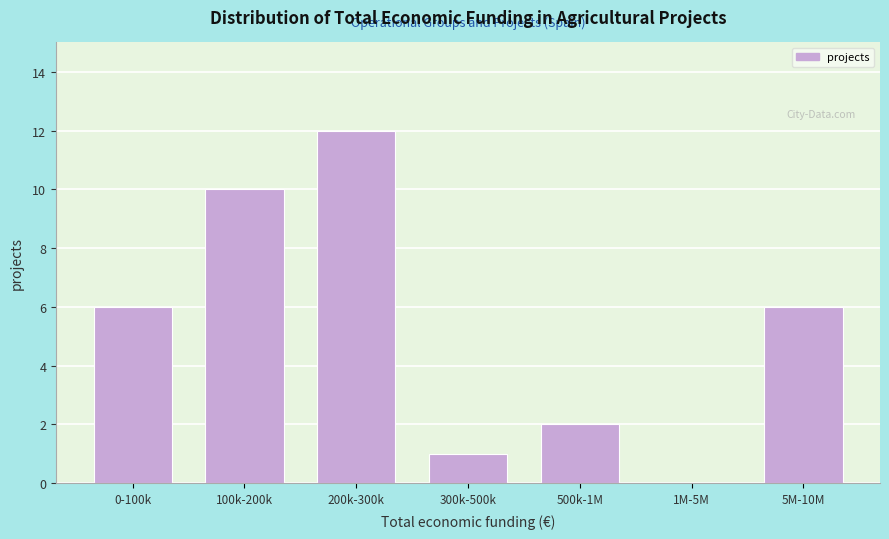

Reading left to right, extract all data points from this chart.

0-100k=6	100k-200k=10	200k-300k=12	300k-500k=1	500k-1M=2	1M-5M=0	5M-10M=6